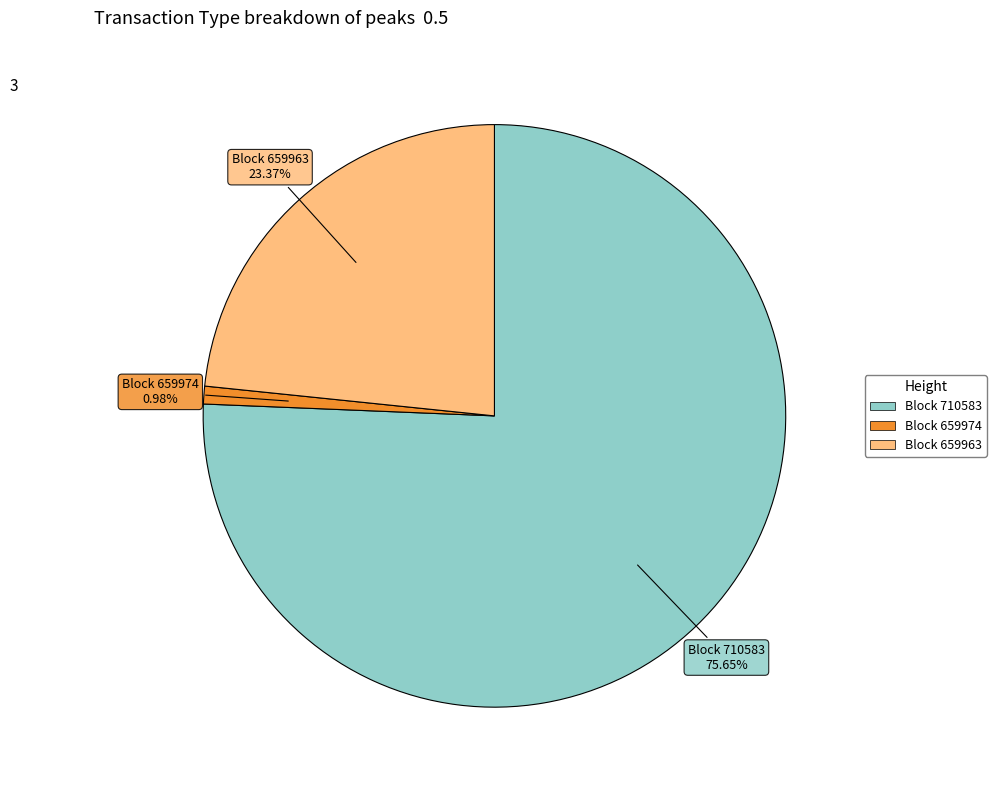

Does any single category account for the majority?

Yes